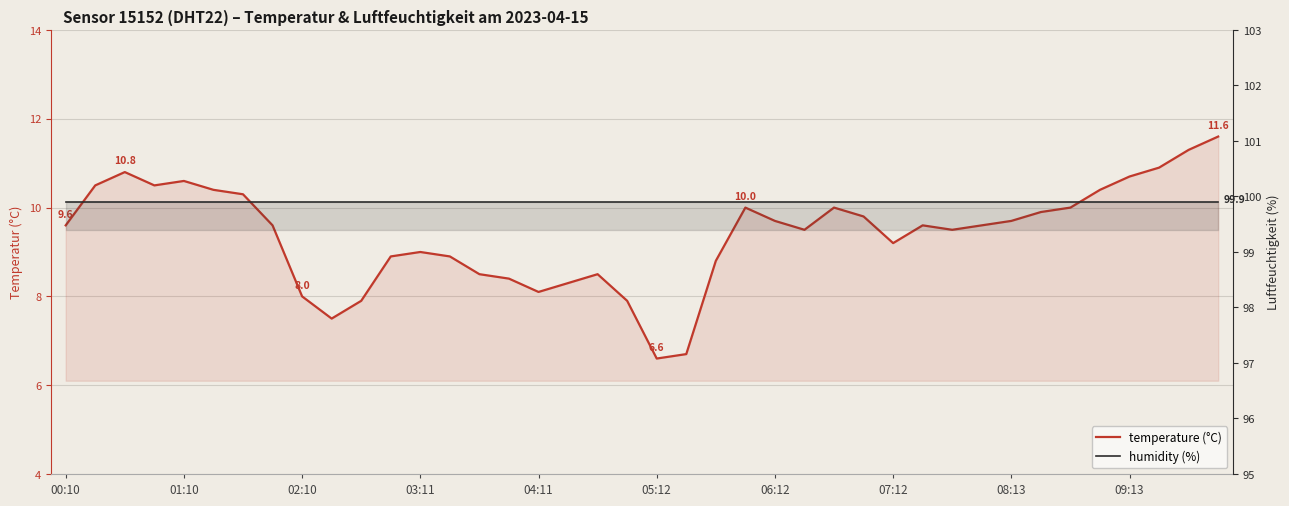

What are all the series names shown in the legend?

temperature, humidity